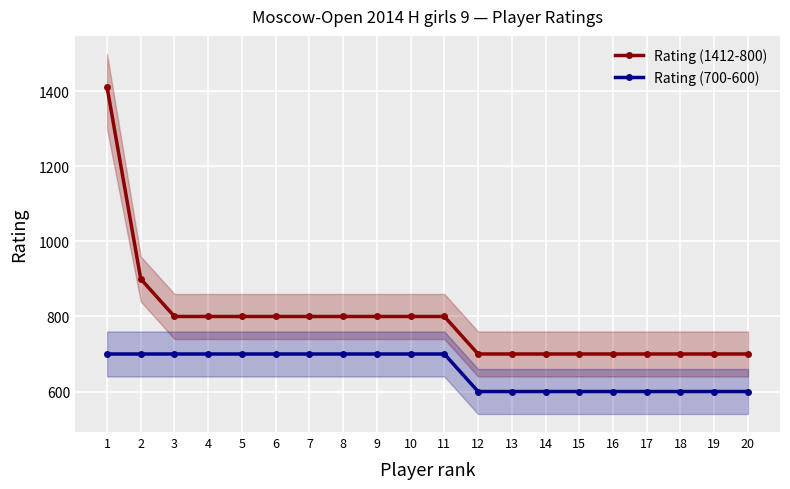

Which label corresponds to the smallest value in the chart?

12